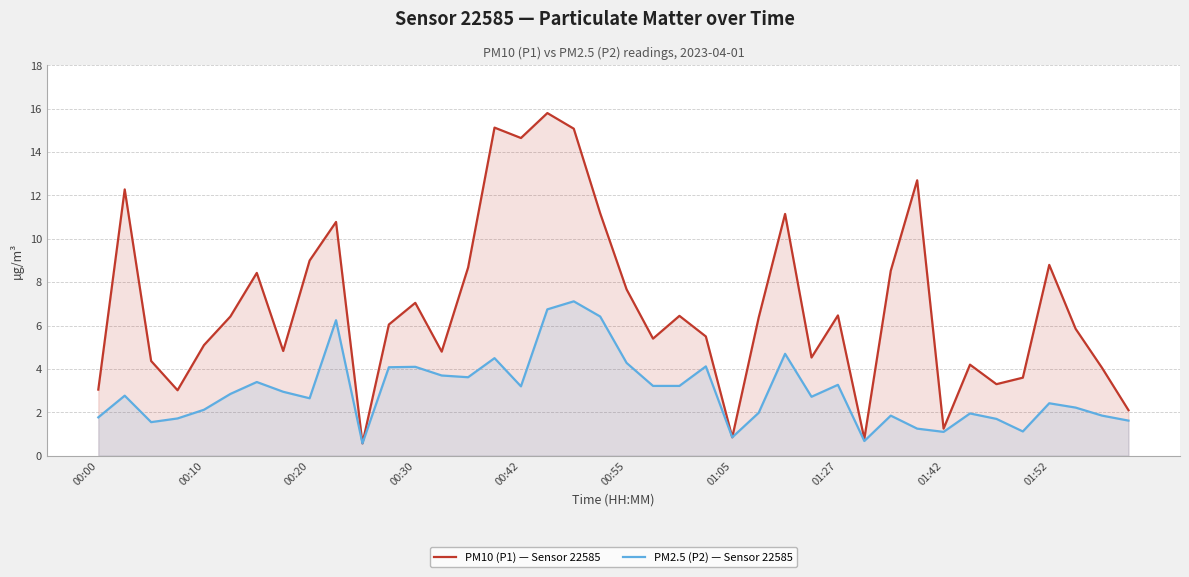

How many interior local peaks does the PM10 (P1) — Sensor 22585 series have?

12